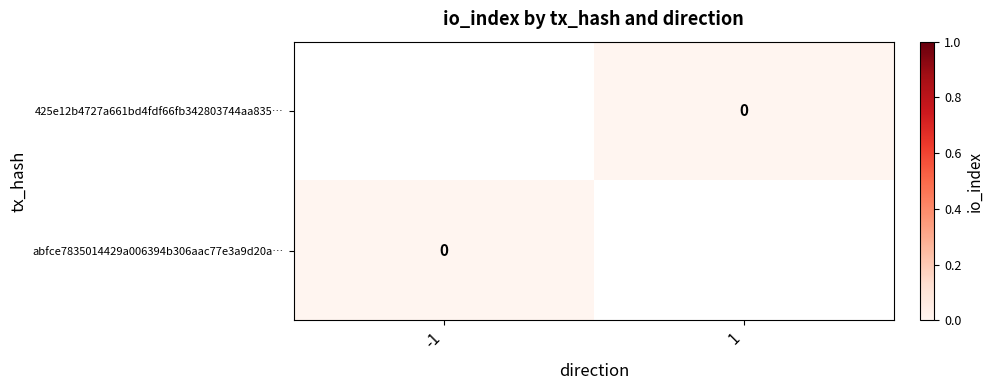

List the series in order of their overall mean, highest first.

425e12b4727a661bd4fdf66fb342803744aa835…, abfce7835014429a006394b306aac77e3a9d20a…